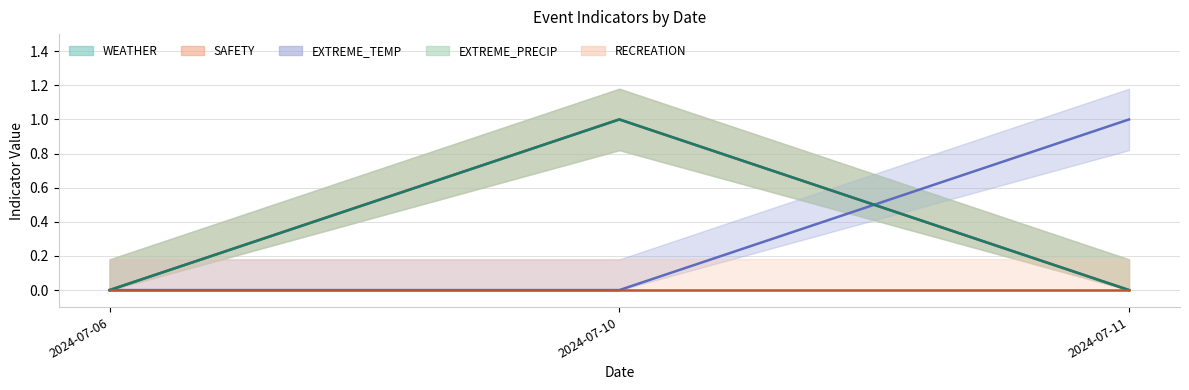

How many data points in EXTREME_PRECIP are above 0?

1